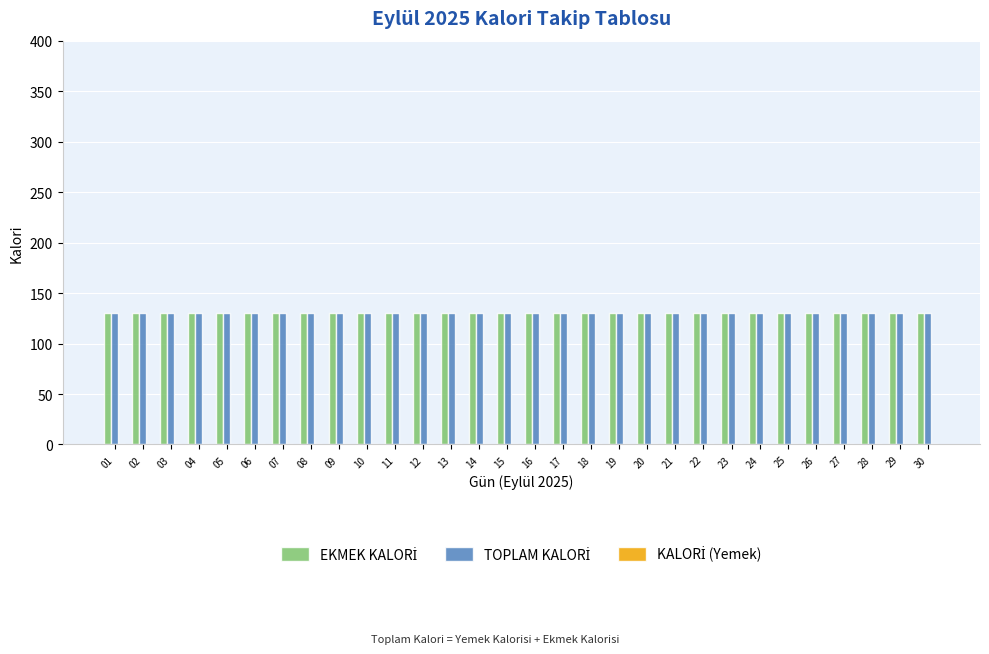

The value of TOPLAM KALORİ at 25 is 130. True or false?

True